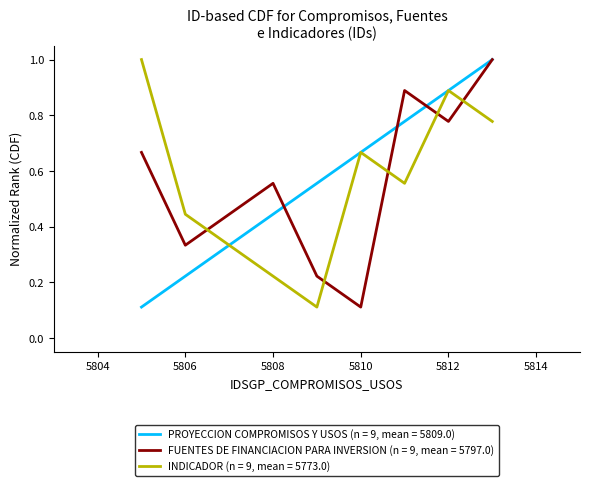

What is the greatest value displayed?

1.0